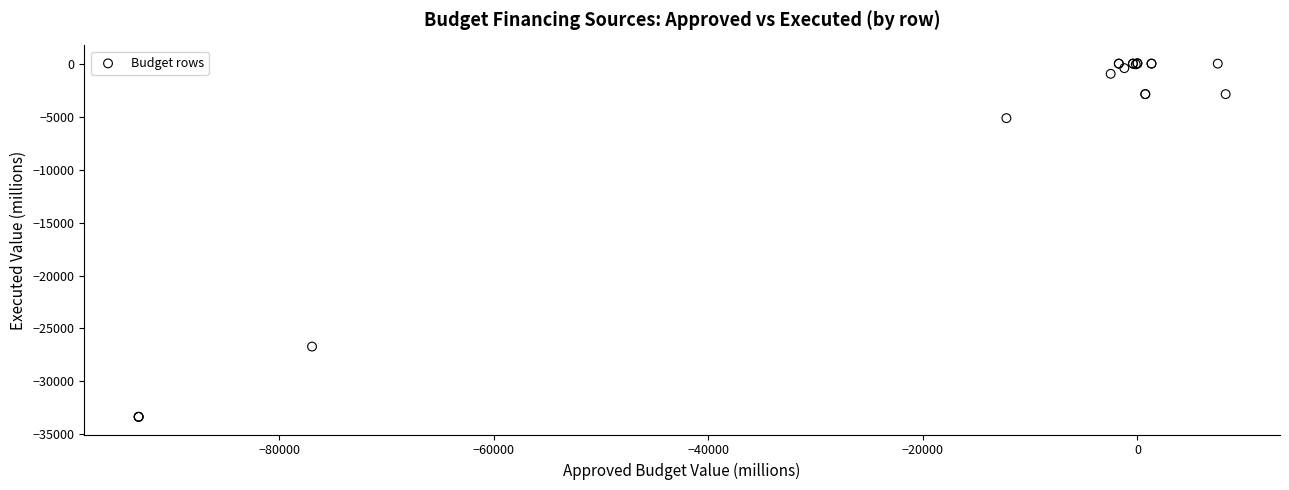

What Y value in the scatter plot is closest to -16643?

-26707.0